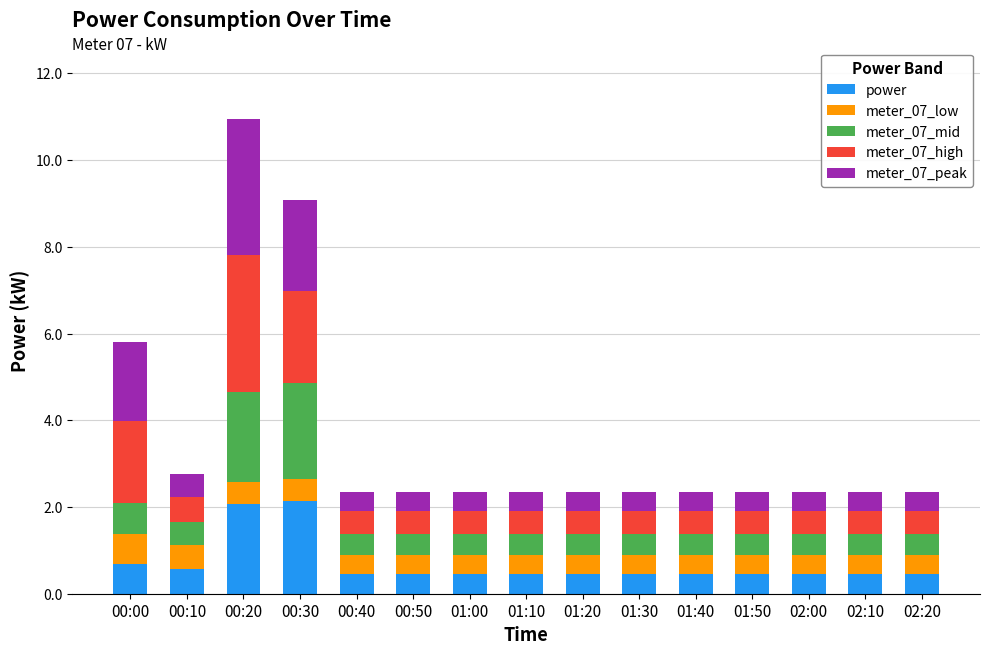

What is the total value across all series at 01:30?

2.4